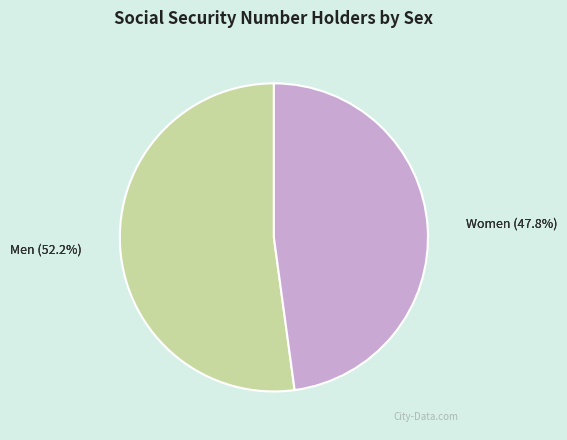

To the nearest percent, what is the combined percentage of Men and Women?

100%